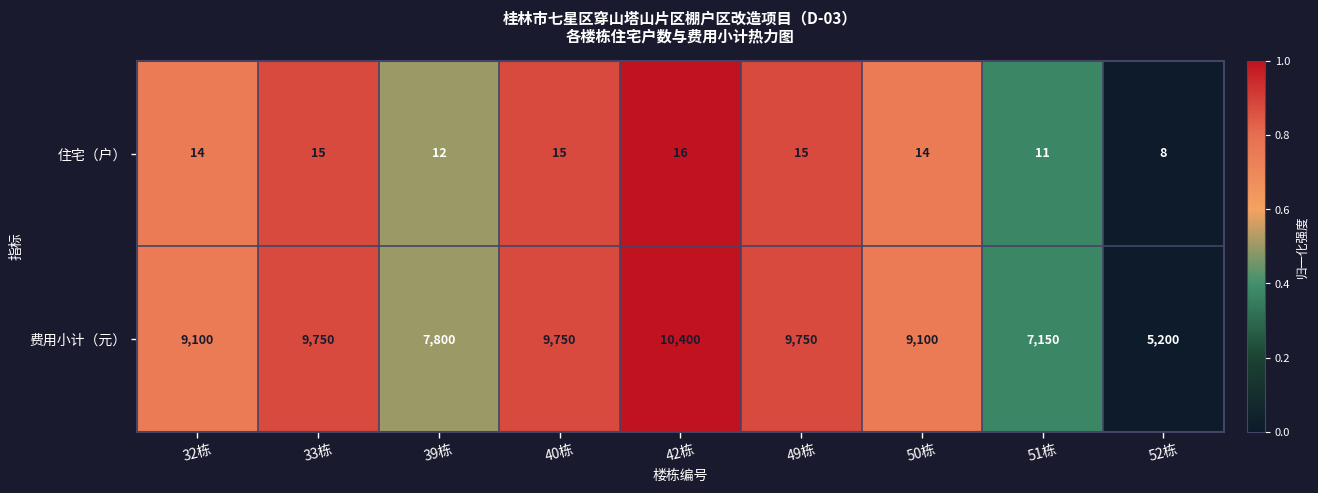

How many 费用小计（元） values are between 7800 and 9750?

6